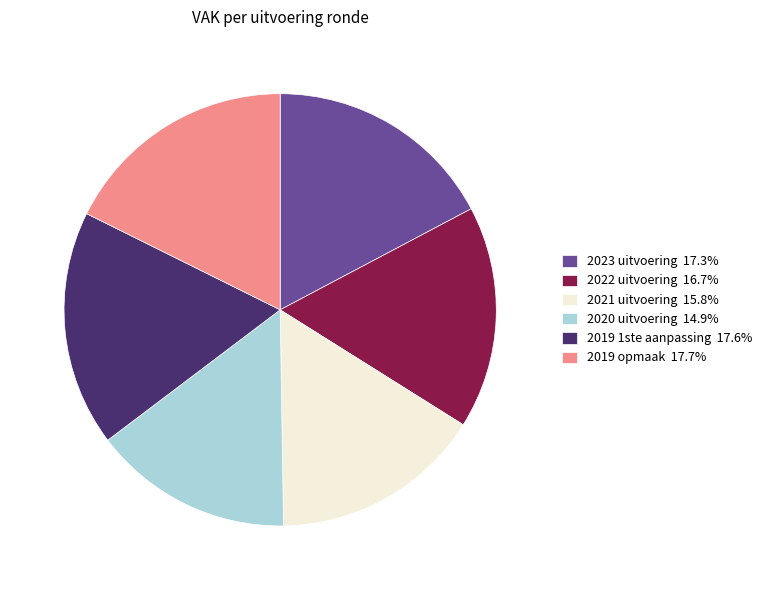

Does 2019 opmaak 17.7% represent more than half of the total?

No